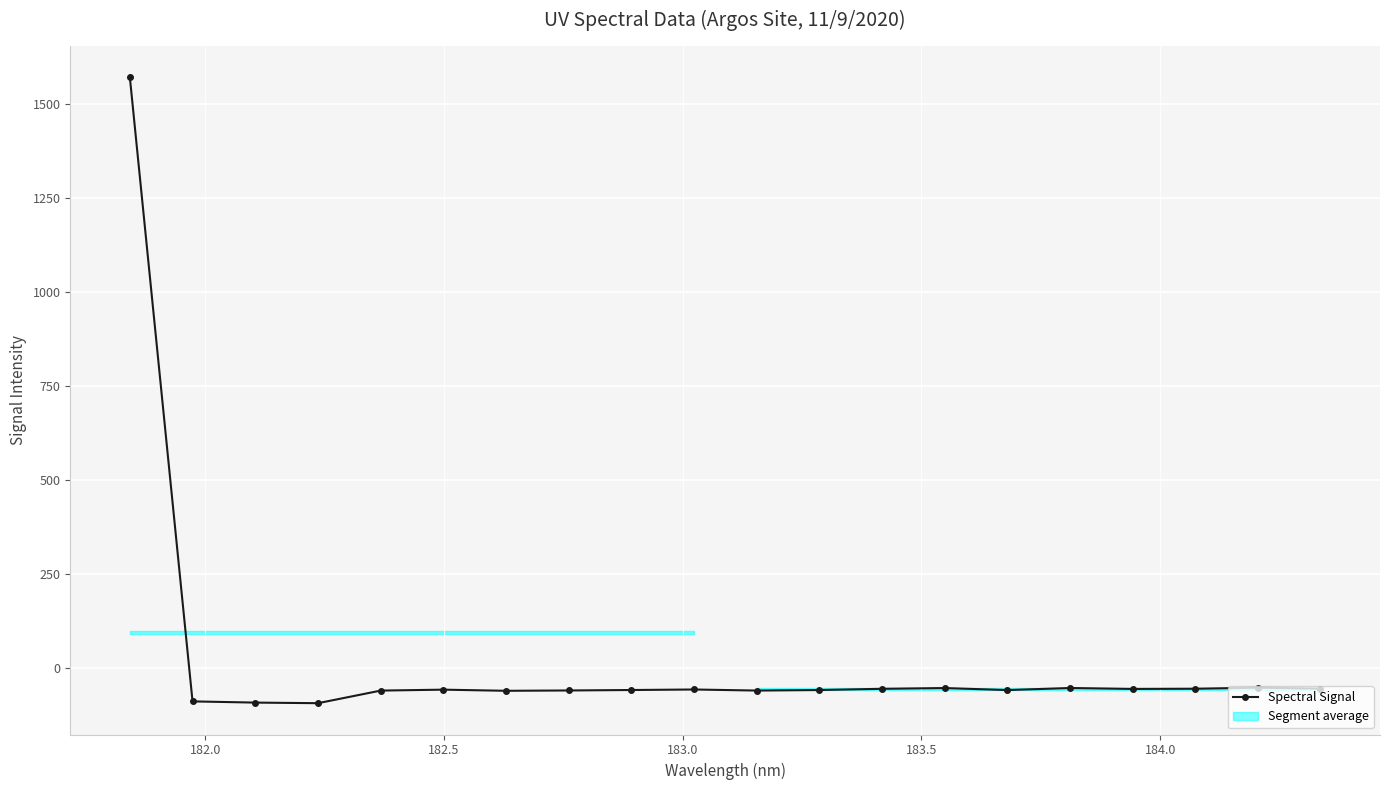

What is the value of the Spectral Signal point at the 15th from the left?

-59.9